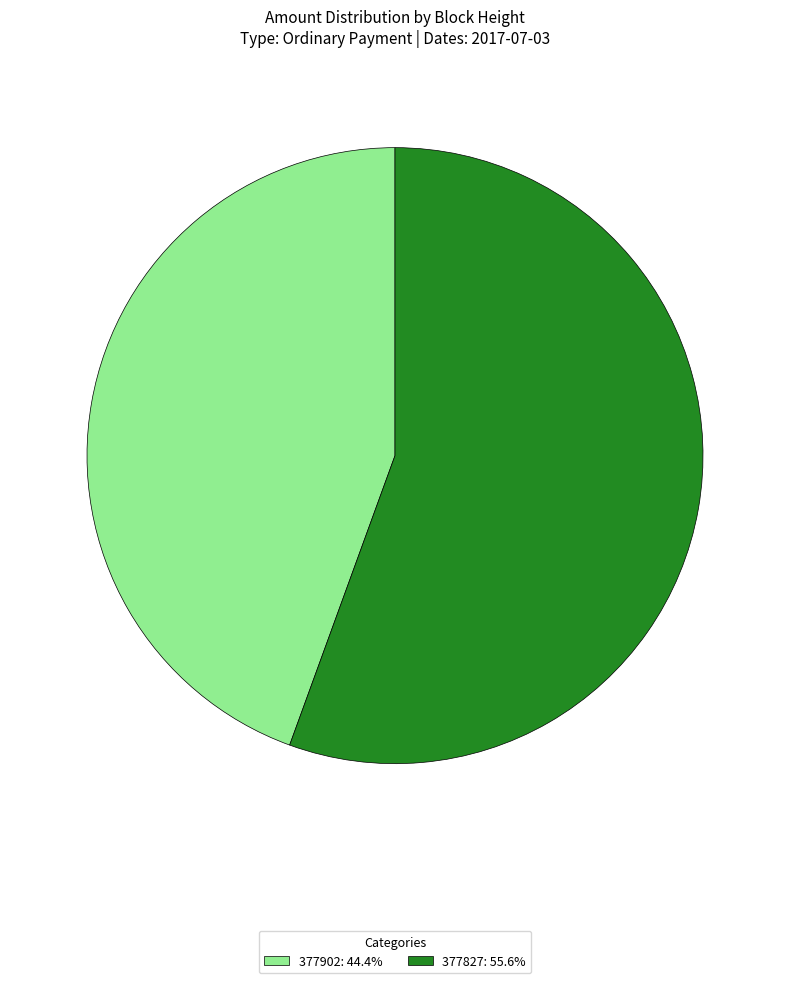

What is the ratio of the value at 377902 to the value at 377827?

0.8